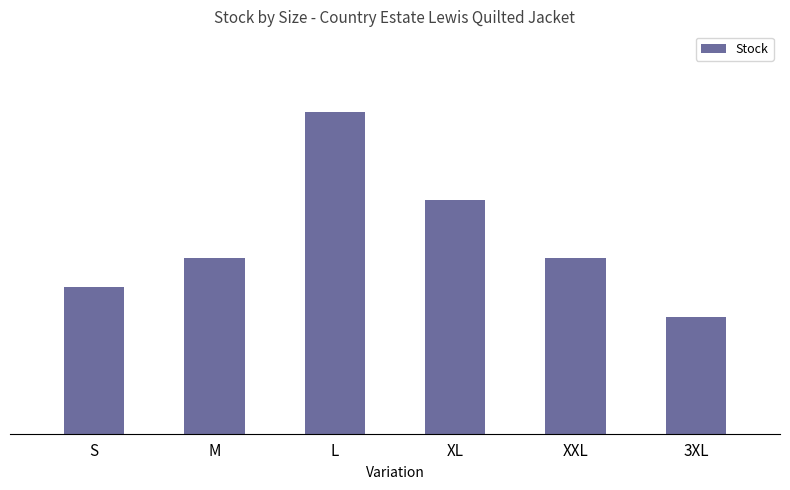

Are the bars horizontal?

No